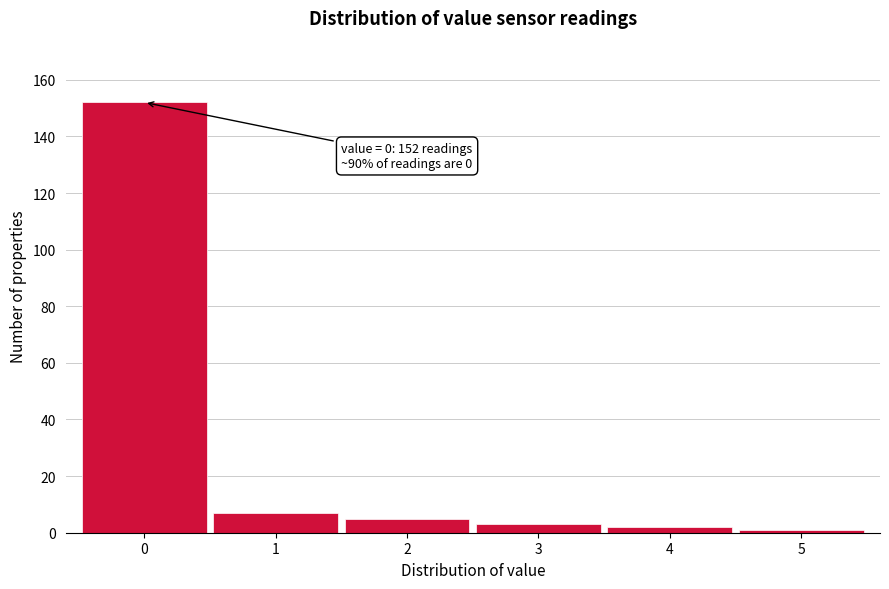

Which range on the x-axis has the tallest bar?

-0.5 to 0.5